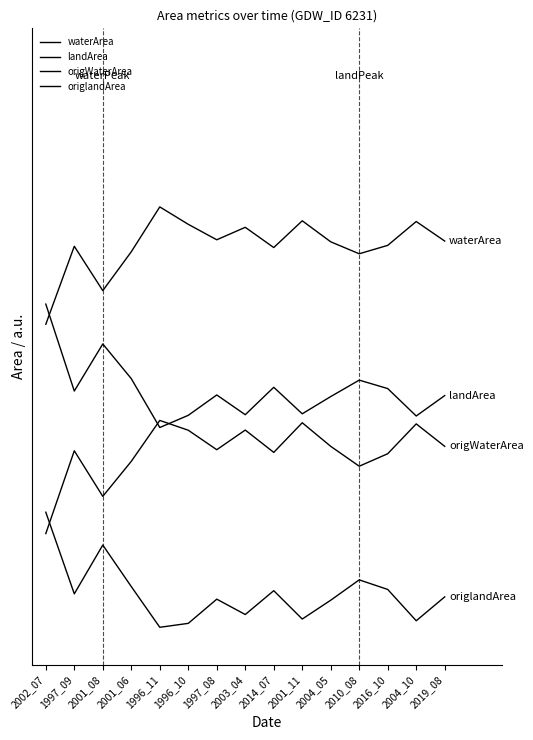

Reading left to right, extract all data points from this chart.

waterArea: 2002_07=0.6	1997_09=0.8	2001_08=0.7	2001_06=0.8	1996_11=0.8	1996_10=0.8	1997_08=0.8	2003_04=0.8	2014_07=0.8	2001_11=0.8	2004_05=0.8	2010_08=0.8	2016_10=0.8	2004_10=0.8	2019_08=0.8
landArea: 2002_07=0.7	1997_09=0.5	2001_08=0.6	2001_06=0.5	1996_11=0.4	1996_10=0.4	1997_08=0.5	2003_04=0.4	2014_07=0.5	2001_11=0.4	2004_05=0.5	2010_08=0.5	2016_10=0.5	2004_10=0.4	2019_08=0.5
origWaterArea: 2002_07=0.2	1997_09=0.4	2001_08=0.3	2001_06=0.3	1996_11=0.4	1996_10=0.4	1997_08=0.4	2003_04=0.4	2014_07=0.4	2001_11=0.4	2004_05=0.4	2010_08=0.3	2016_10=0.4	2004_10=0.4	2019_08=0.4
origlandArea: 2002_07=0.2	1997_09=0.1	2001_08=0.2	2001_06=0.1	1996_11=0.0	1996_10=0.0	1997_08=0.1	2003_04=0.0	2014_07=0.1	2001_11=0.0	2004_05=0.1	2010_08=0.1	2016_10=0.1	2004_10=0.0	2019_08=0.1